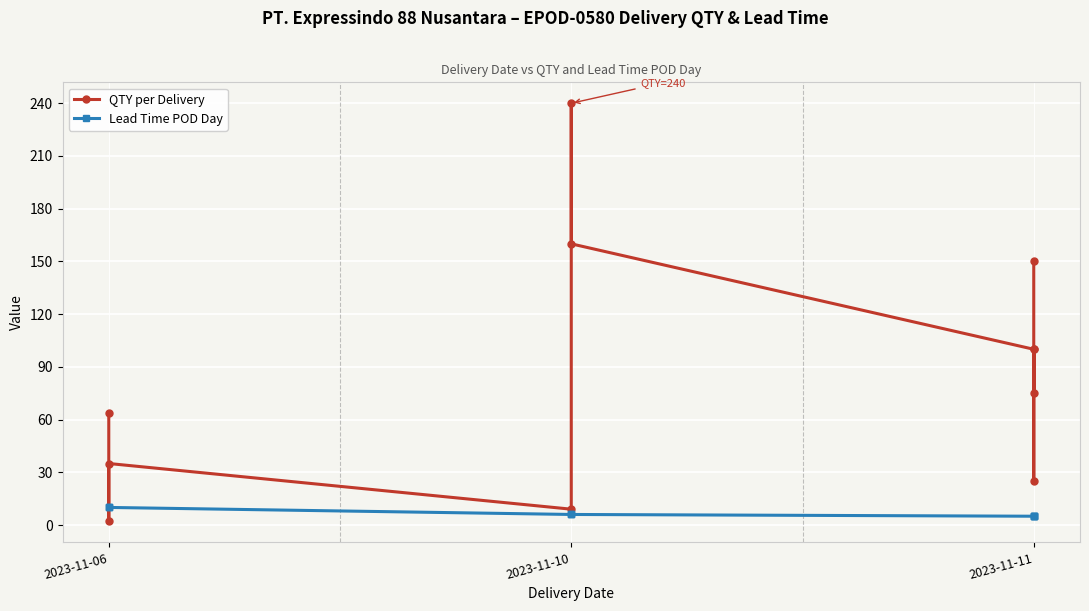

The QTY per Delivery series shows 9 at 2023-11-10. True or false?

True